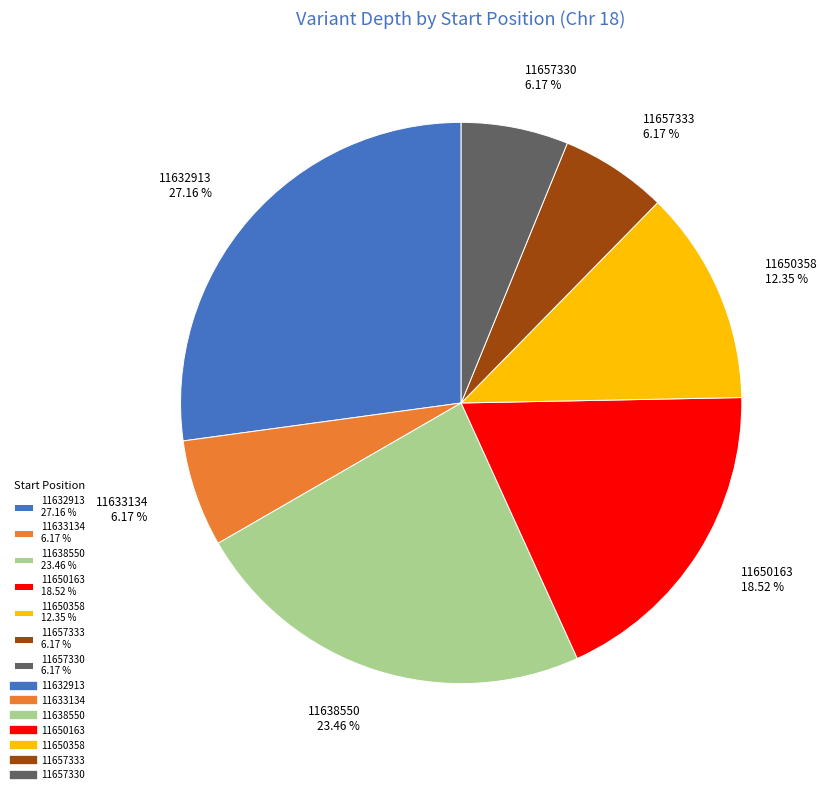

Does 11657330 account for over 50% of the chart?

No